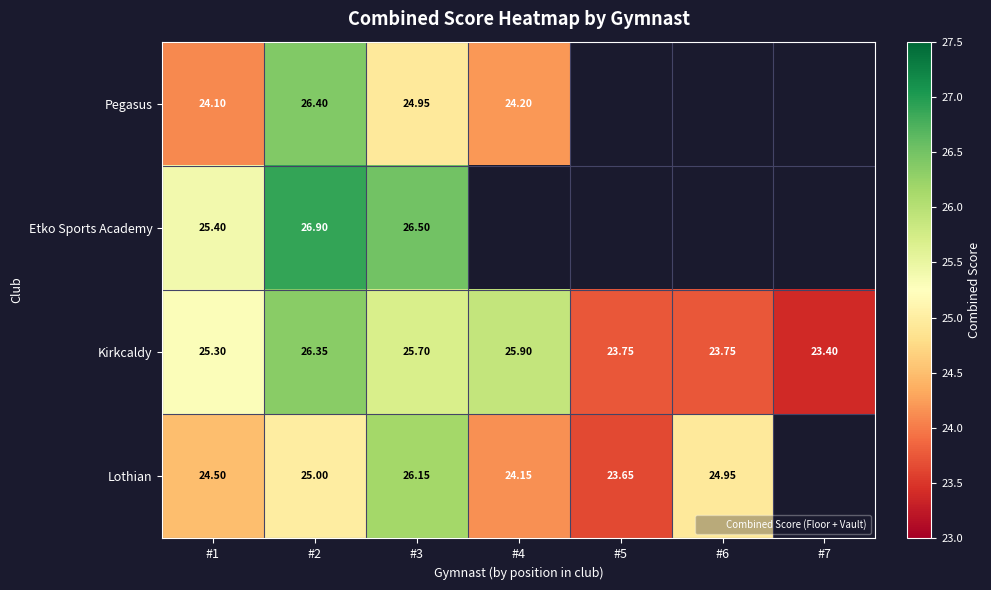

Rank the series at #3 from lowest to highest value.

Pegasus, Kirkcaldy, Lothian, Etko Sports Academy